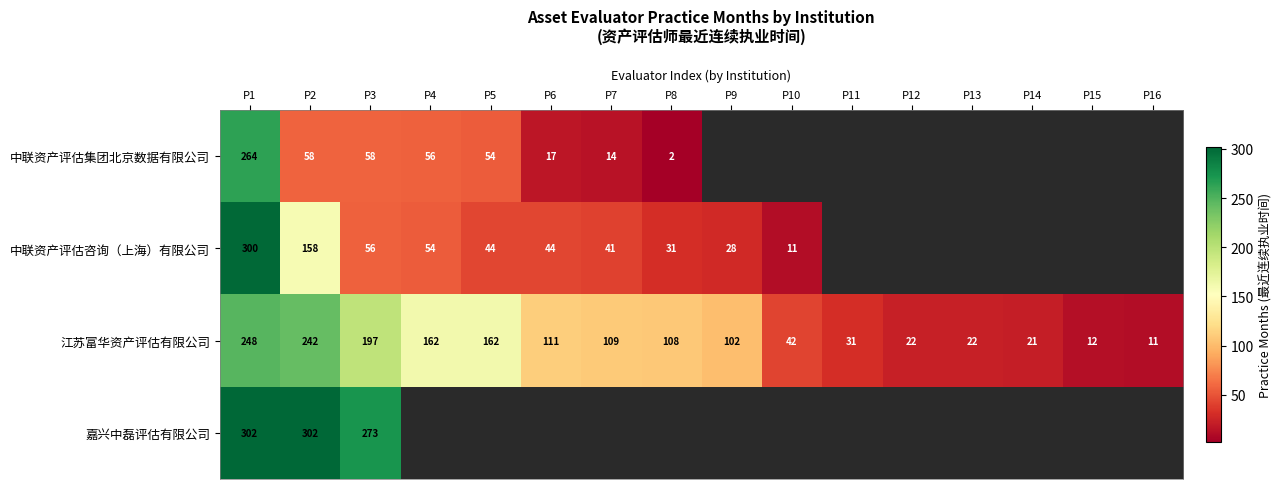

At which category is the sum across all series the highest?

P1